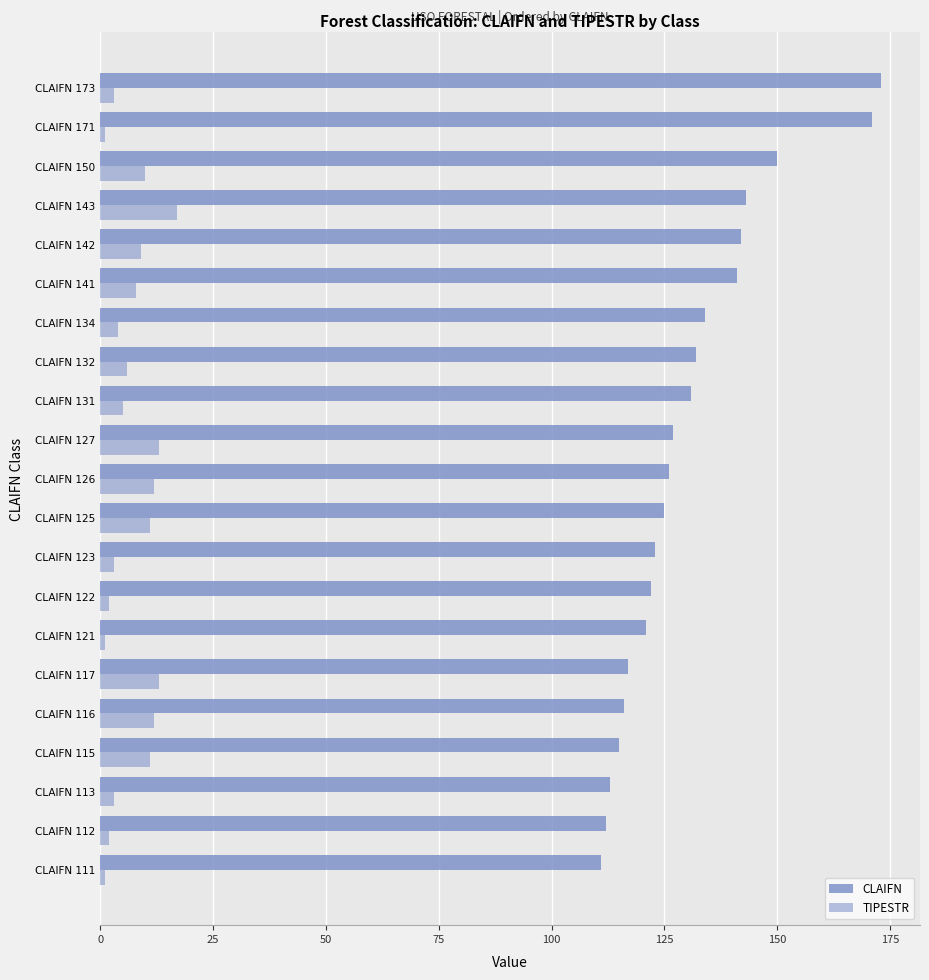

Which series has the widest spread of values?

CLAIFN